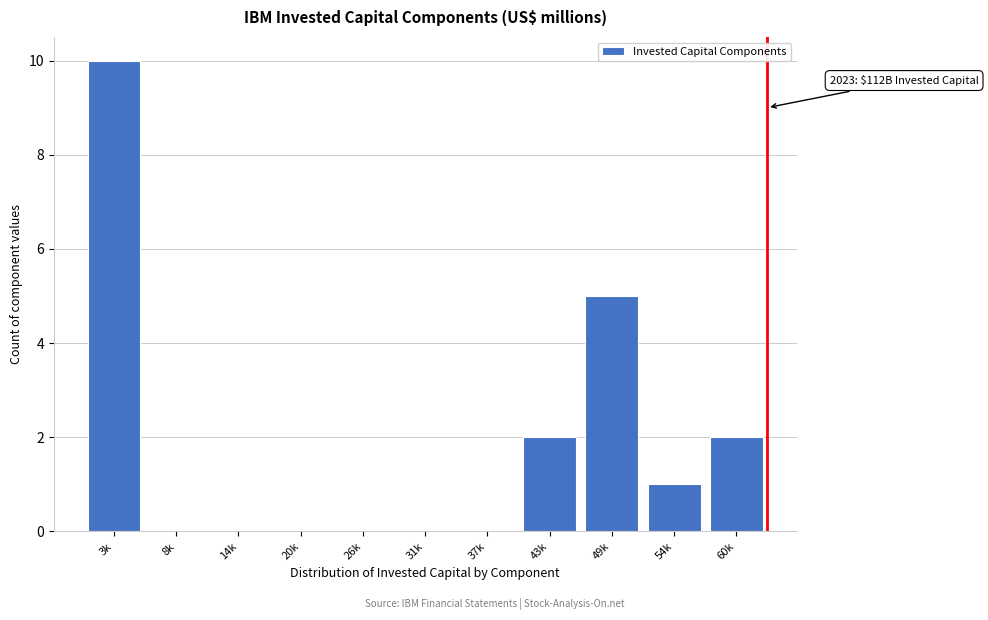

Reading left to right, what are all the values shown in this chart?

3k=10	8k=0	14k=0	20k=0	26k=0	31k=0	37k=0	43k=2	49k=5	54k=1	60k=2